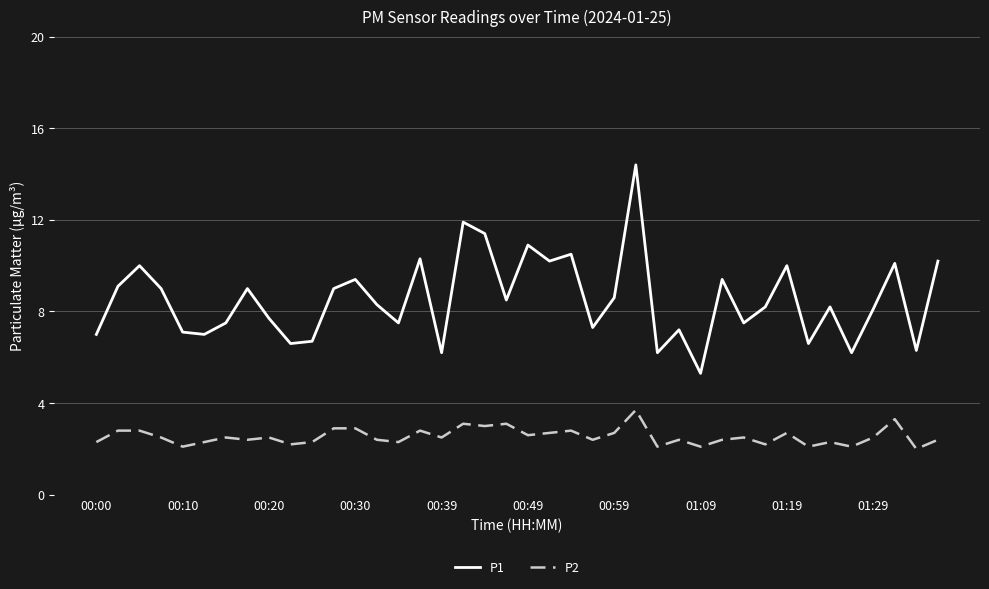

Rank the series by their average value, from lowest to highest.

P2, P1